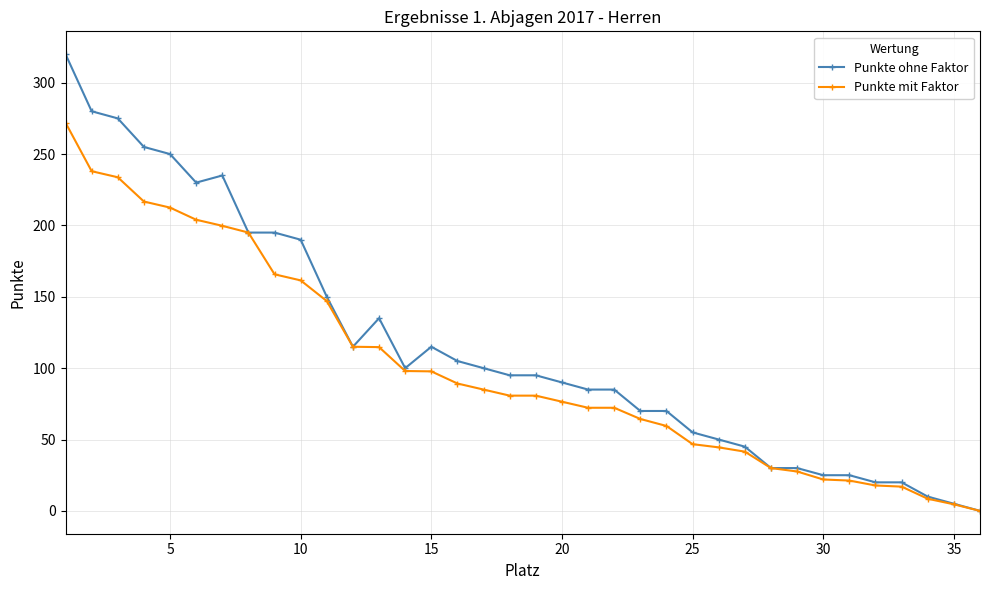

What is the highest value of the Punkte ohne Faktor series?

320.0